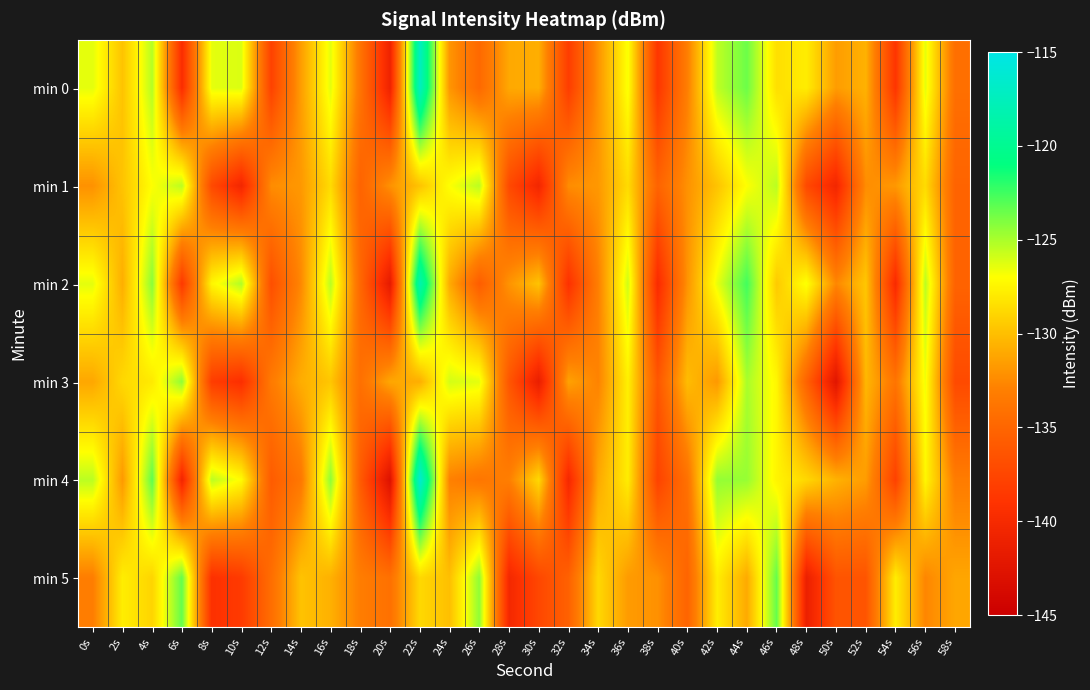

How many series are shown in this chart?

6